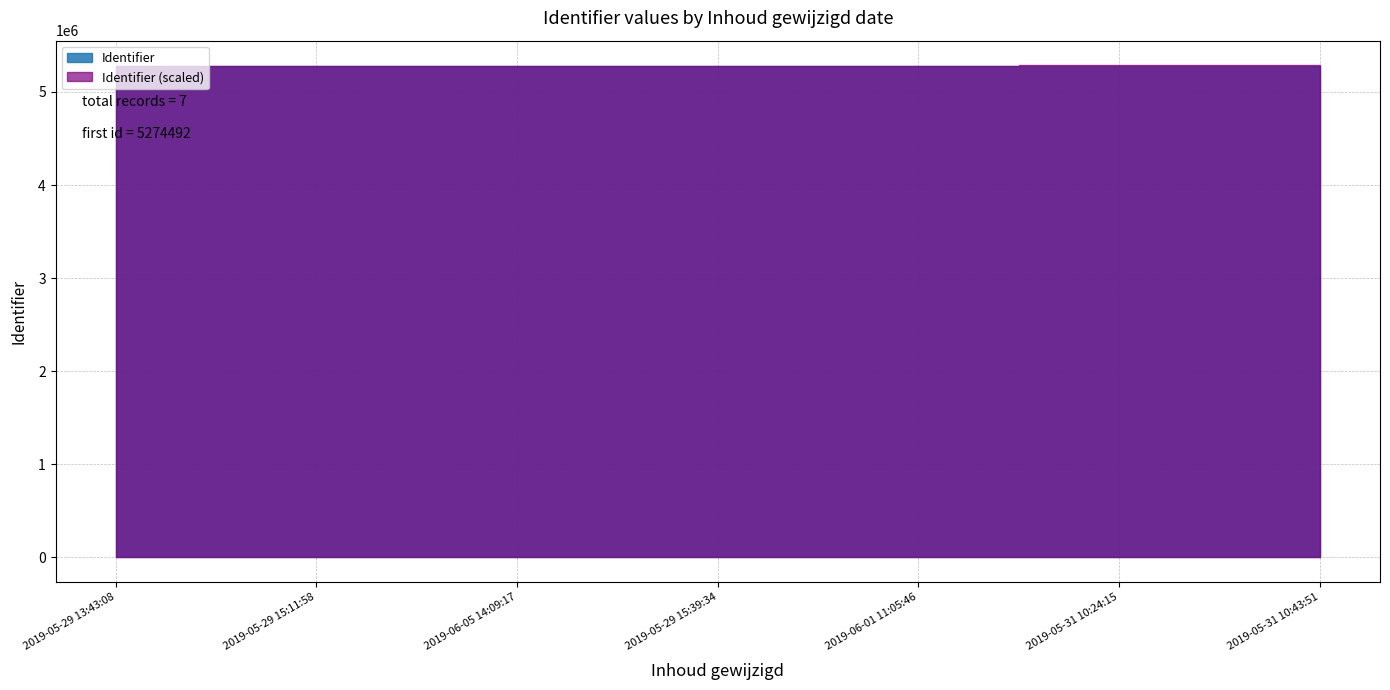

True or false: there are more than 2 points higher than both neighbors.

False